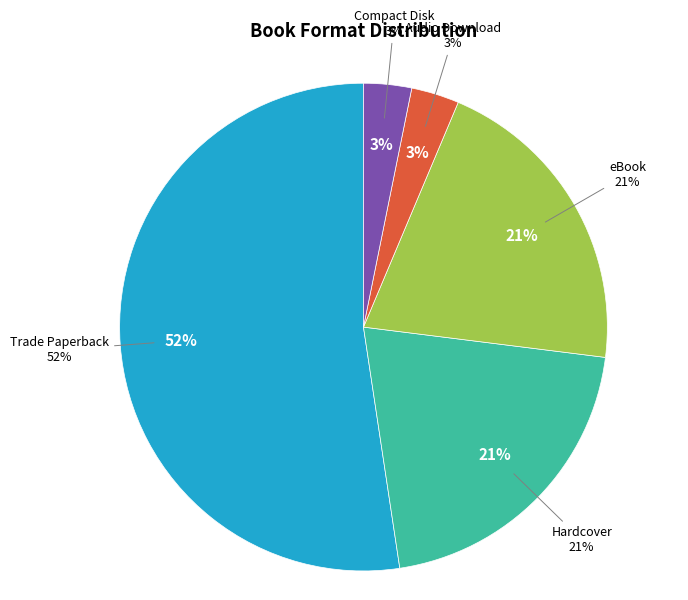

To the nearest percent, what is the average slice percentage?

20%